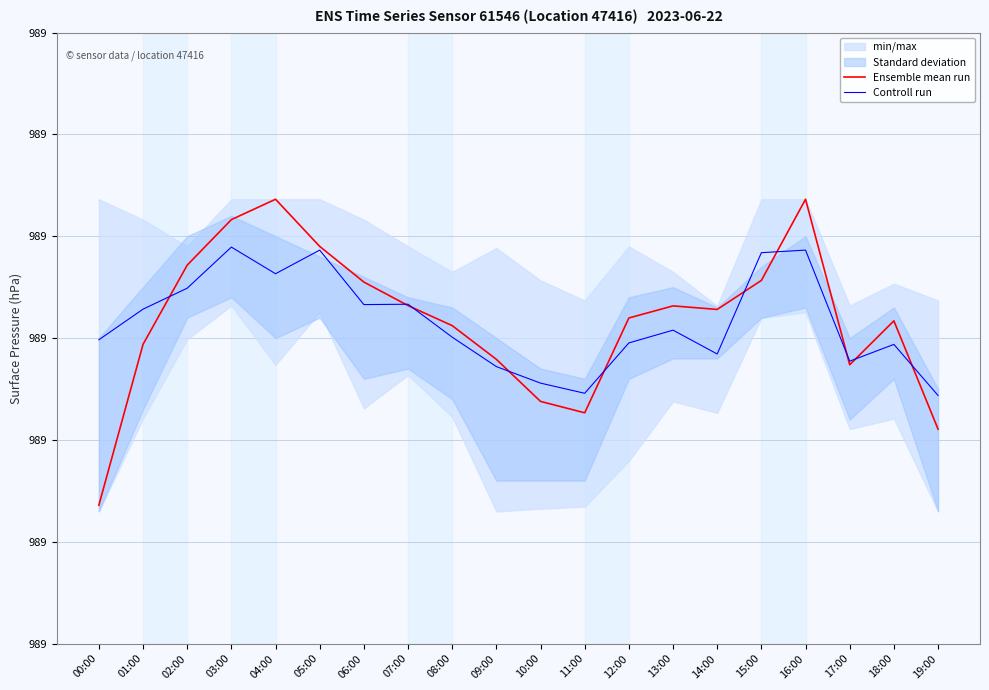

Which has a higher value, 14:00 or 08:00?

14:00